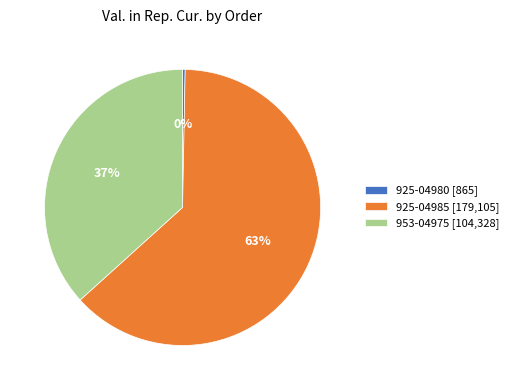

Rank the categories by value from lowest to highest.

925-04980, 953-04975, 925-04985